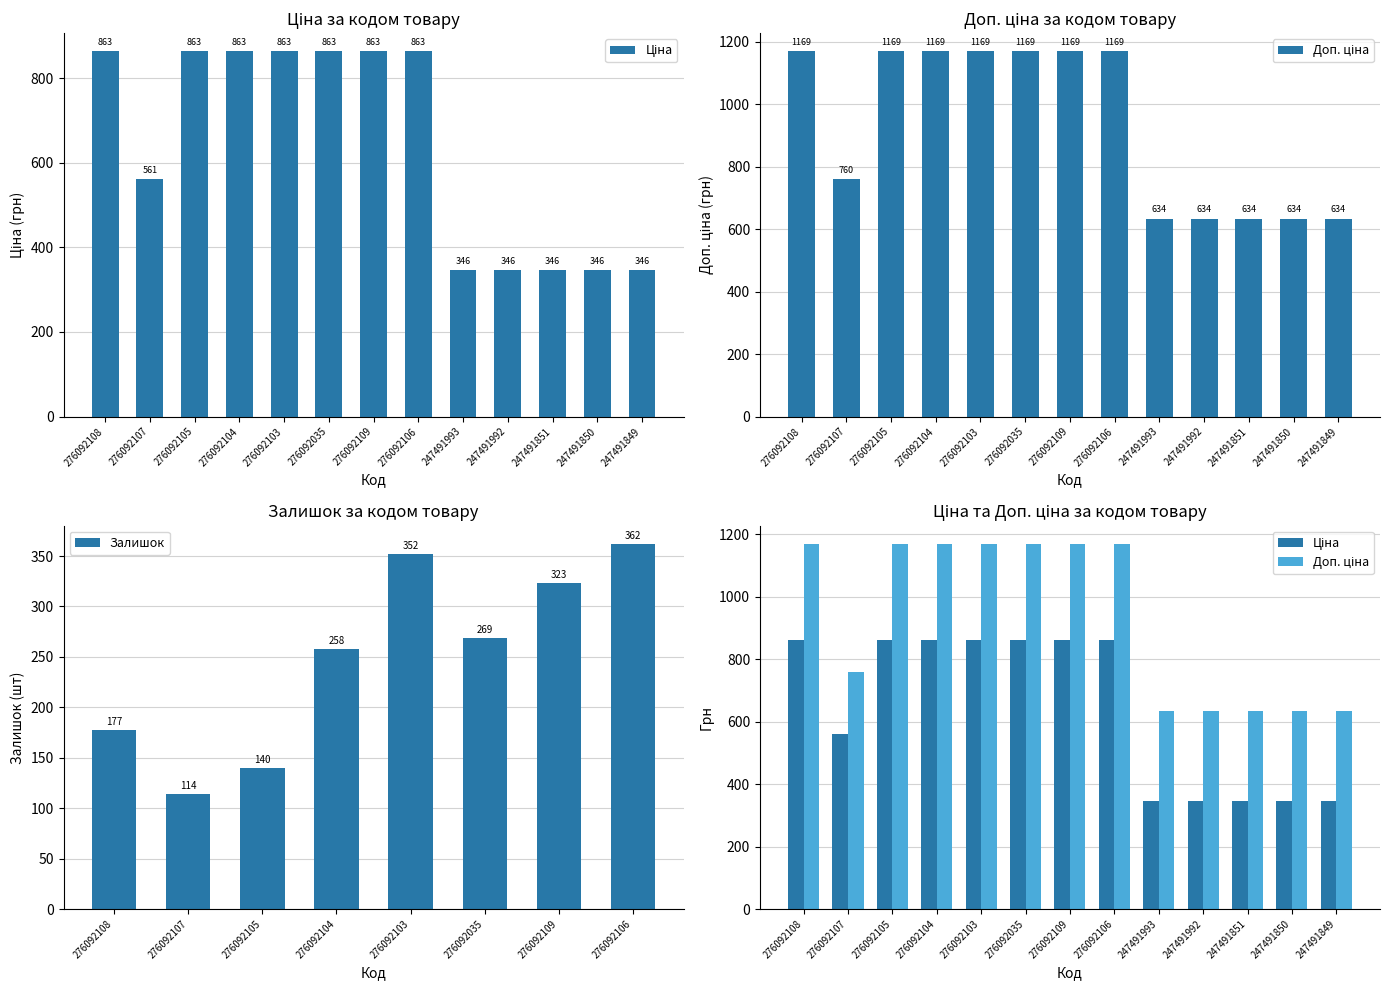

Which series has the widest spread of values?

Доп. ціна